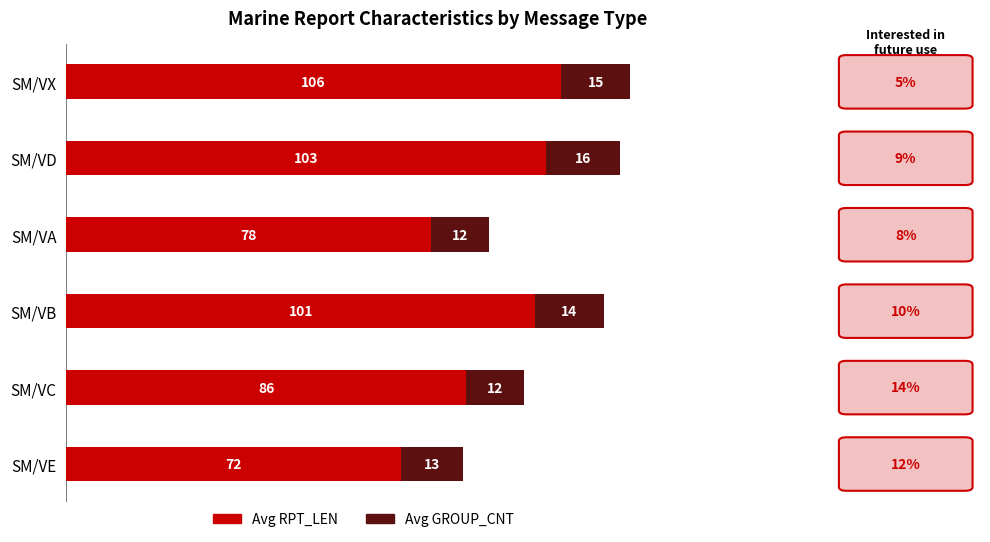

Is it true that Avg RPT_LEN equals 86.0 at SM/VC?

True